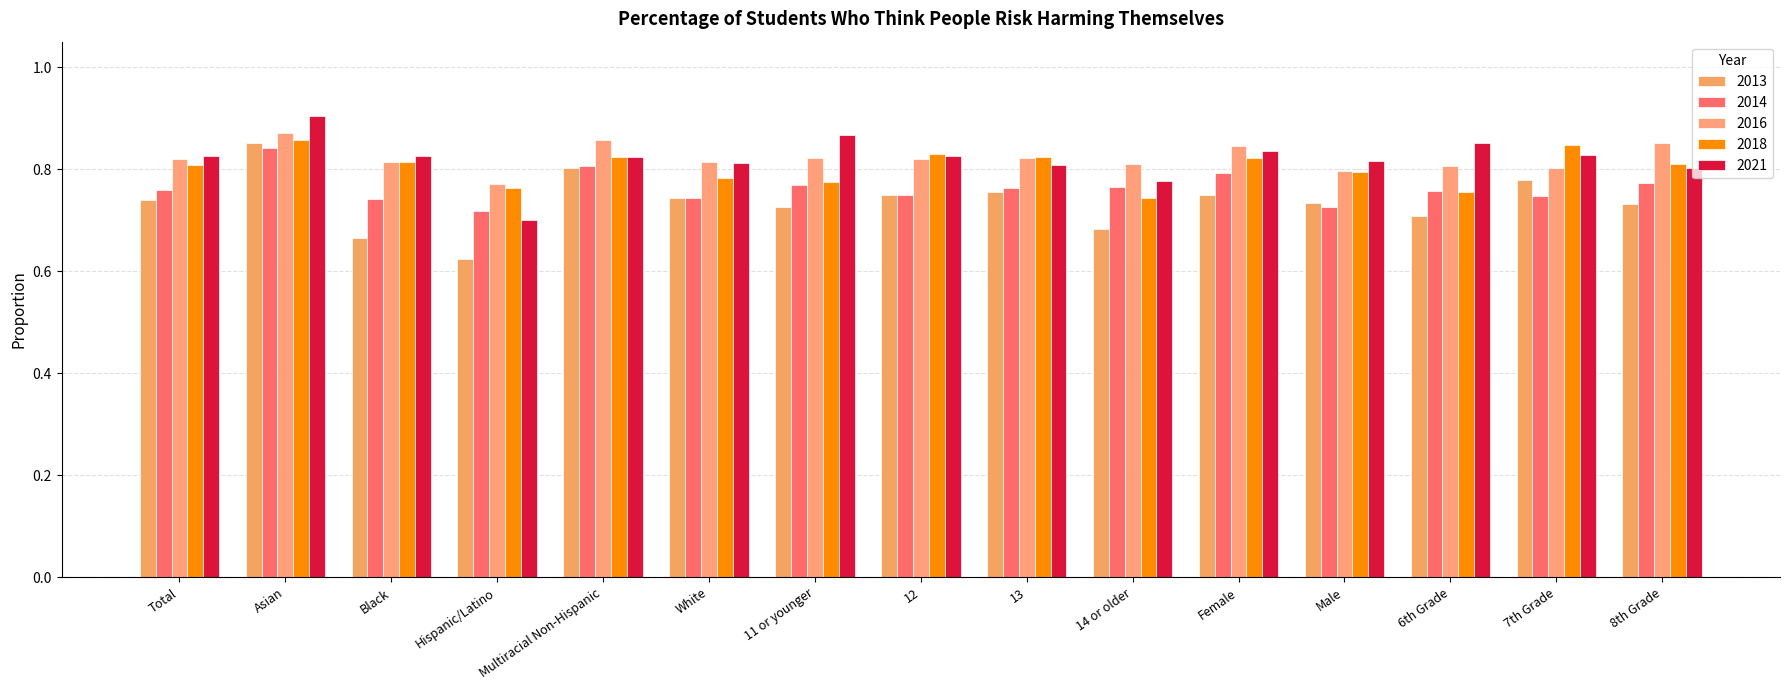

Which series has the largest total across all categories?

2016